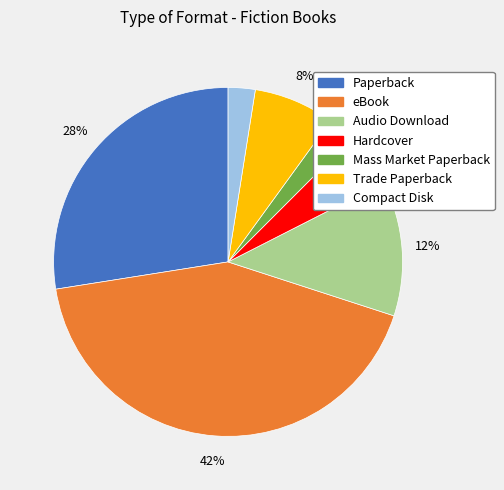

To the nearest percent, what is the difference between the largest and smallest slice percentages?

40%